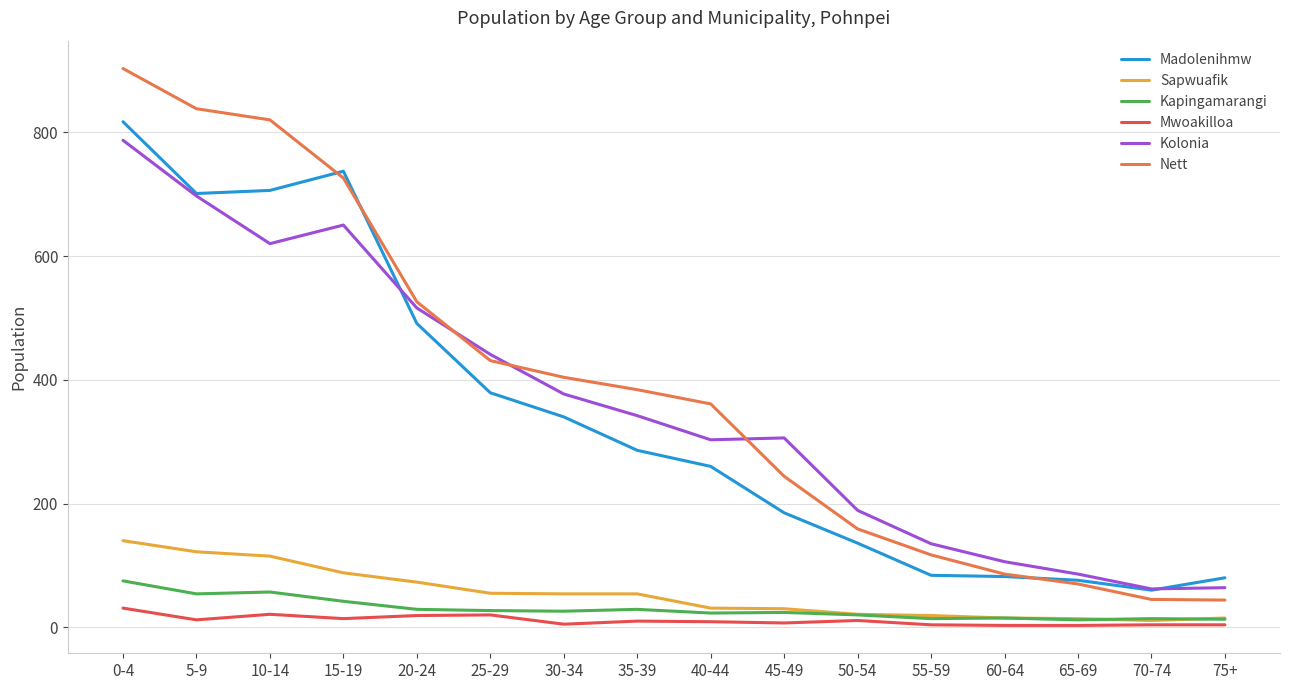

Which series changed the most between 25-29 and 65-69?

Nett